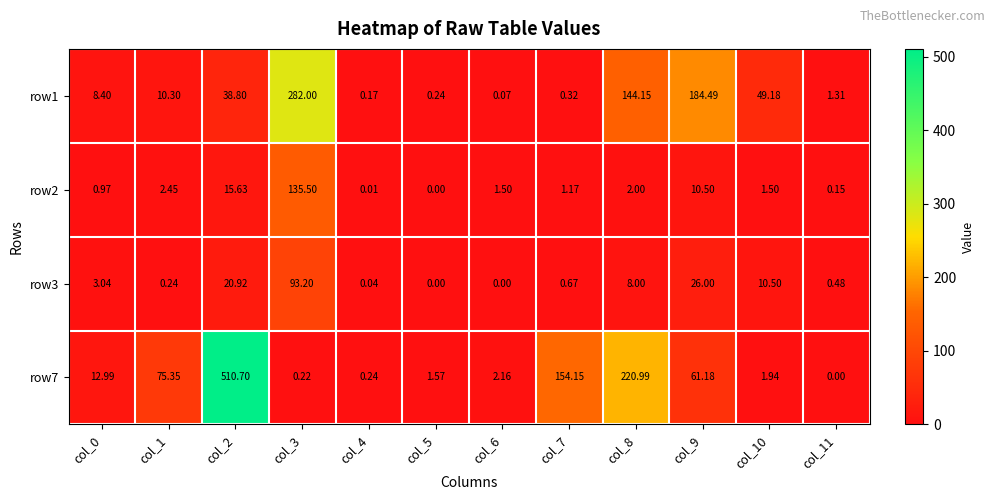

Is the value of row2 at col_8 greater than the value of row1 at col_11?

Yes